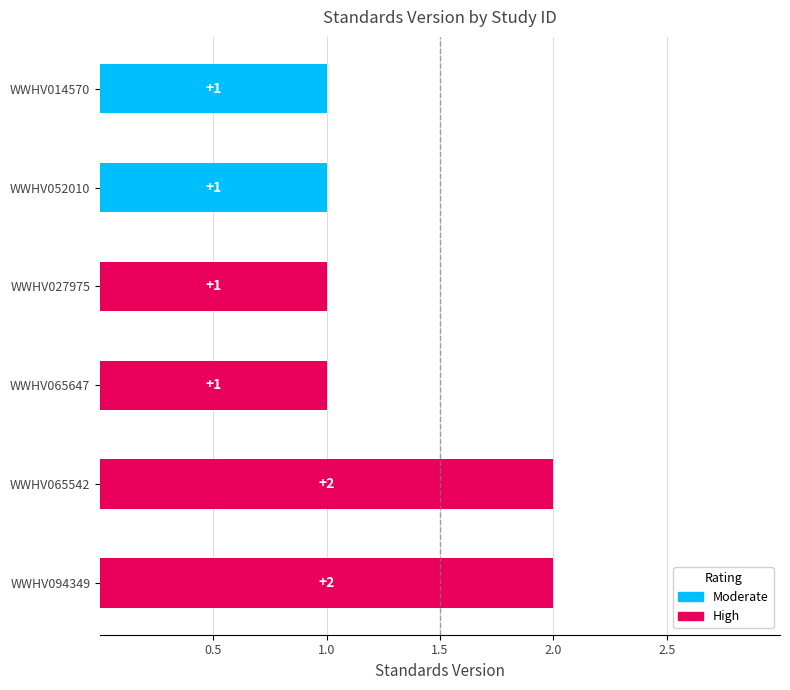

Does the chart contain any negative values?

No